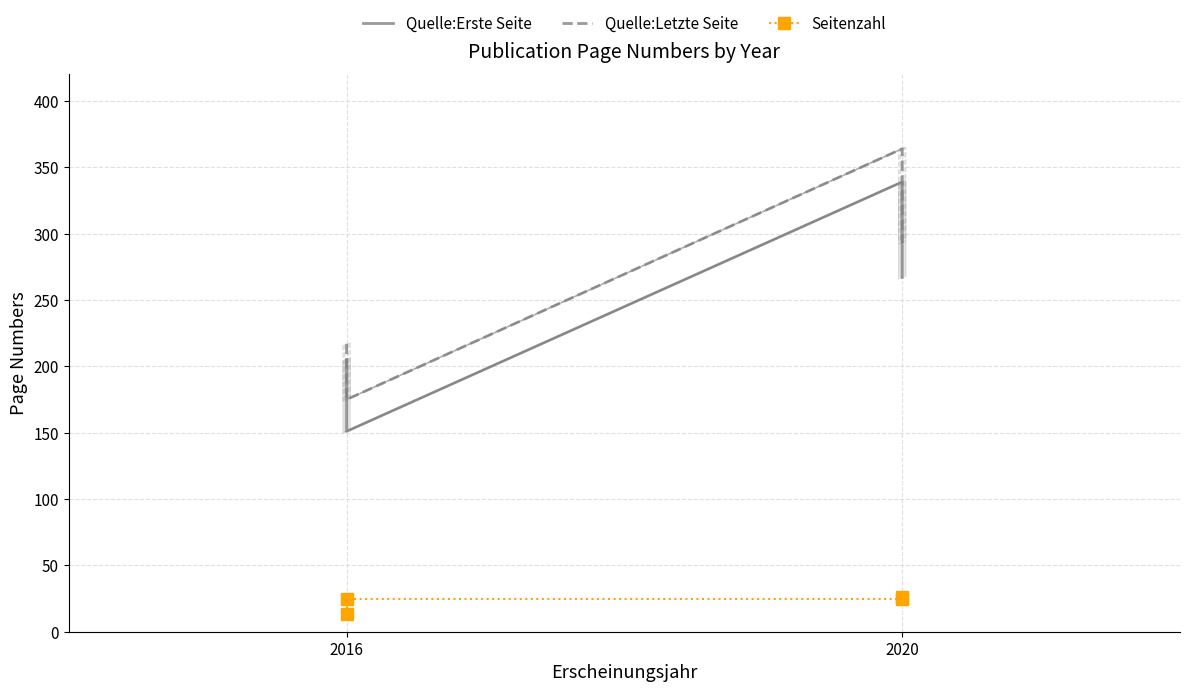

What is the difference between the maximum and minimum values in the Quelle:Erste Seite series?

188